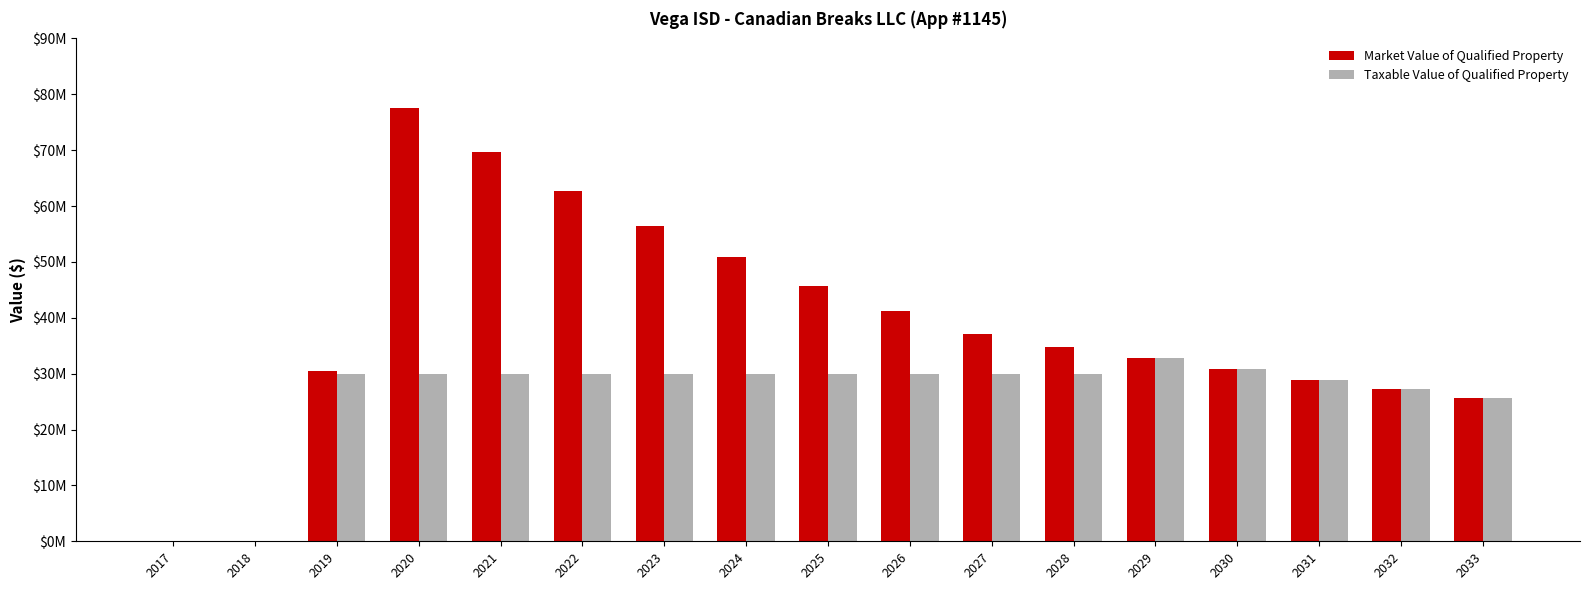

What is the average value of the Taxable Value of Qualified Property series?

26188471